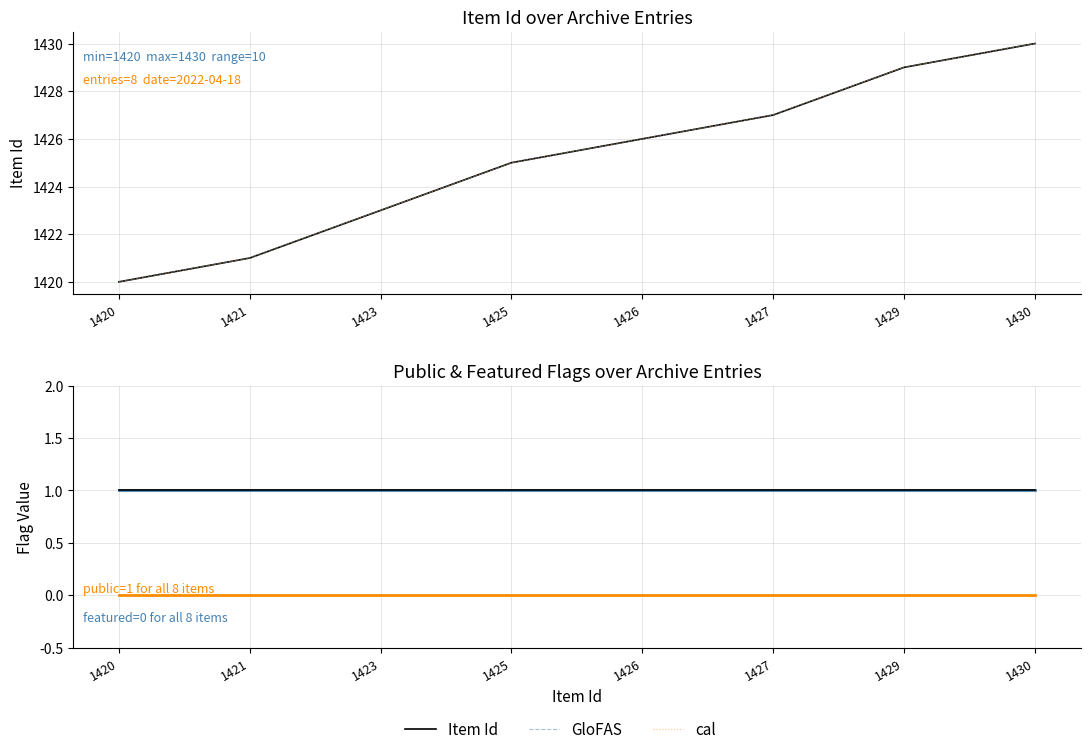

What is the approximate value of Item Id at 1427, to the nearest 10?

1430